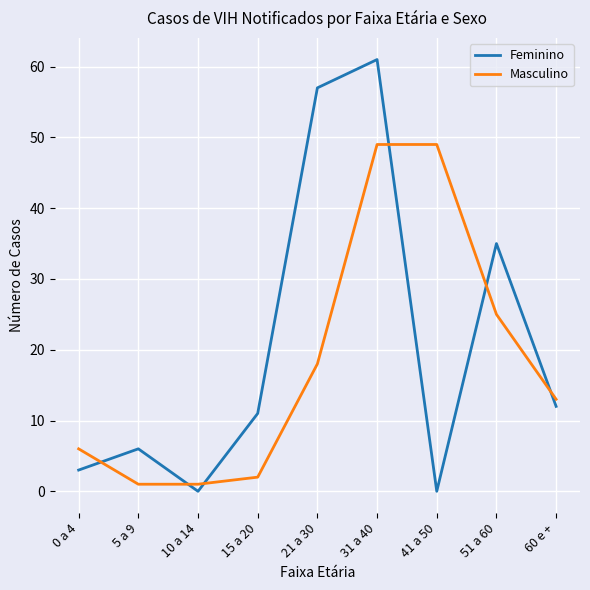

Which series has the widest spread of values?

Feminino